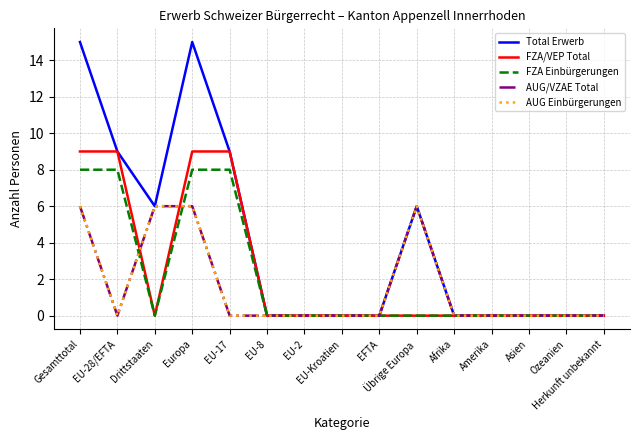

What position from the right is Drittstaaten?

13